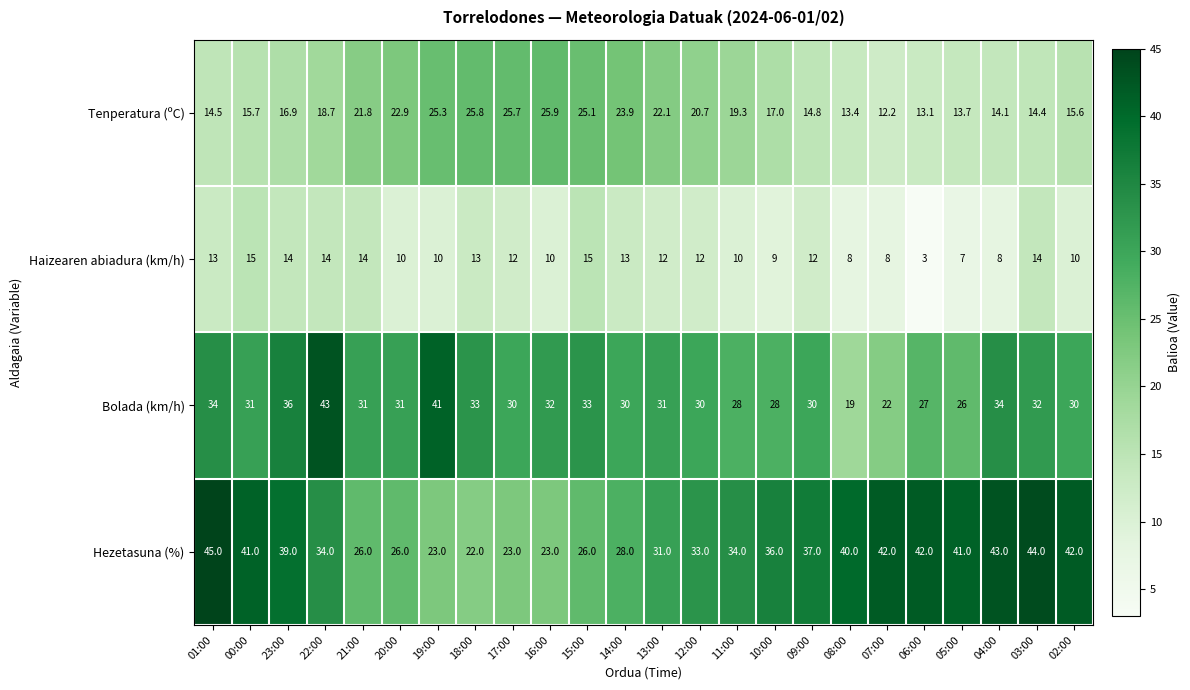

List the series in order of their peak value, lowest first.

Haizearen abiadura (km/h), Tenperatura (ºC), Bolada (km/h), Hezetasuna (%)